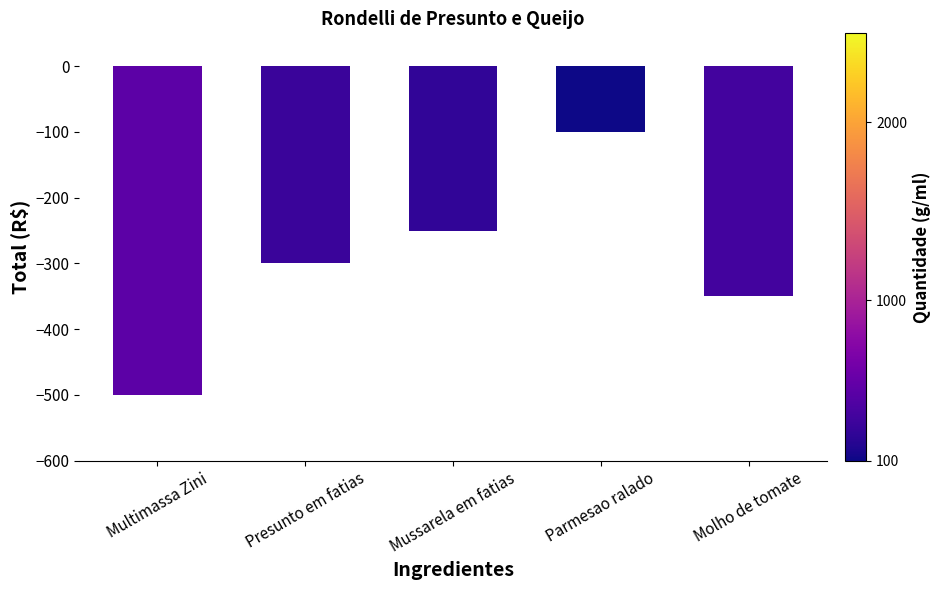

What is the sum of all values?

-1500